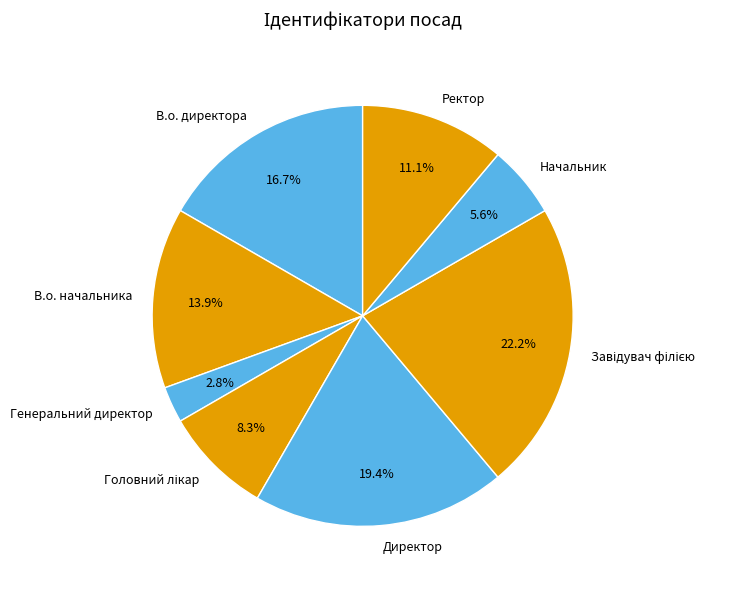

How much of the chart is everything except Директор?

80.6%